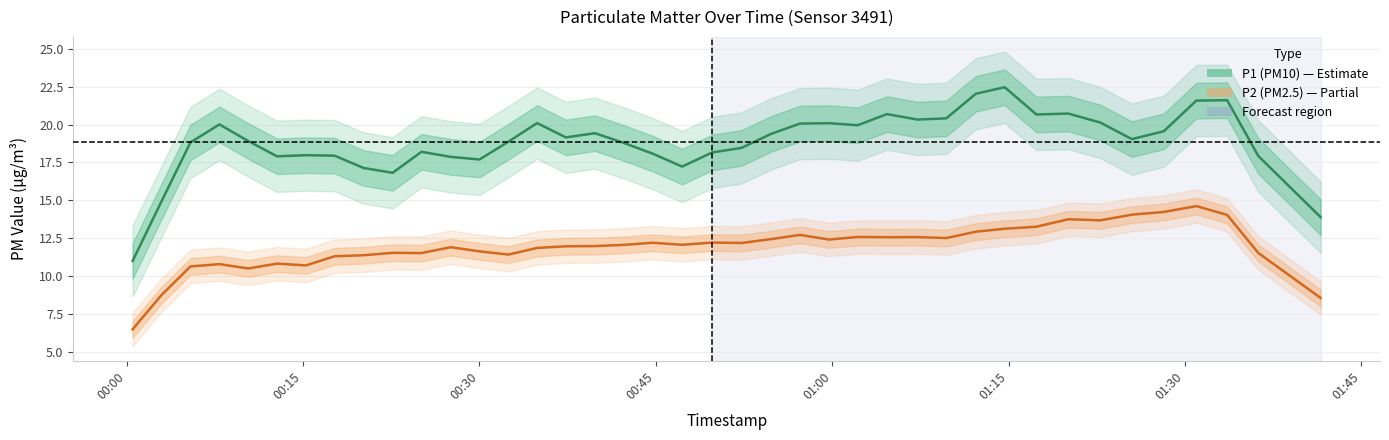

True or false: P1 (PM10) has more than 2 points higher than both neighbors.

True